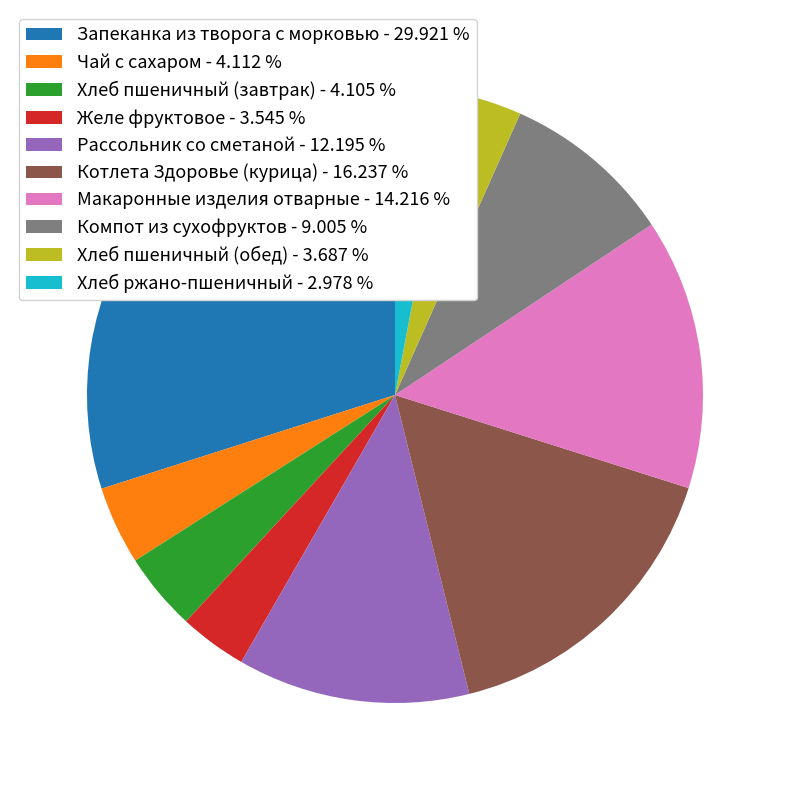

True or false: Запеканка из творога с морковью accounts for 17% of the total.

False